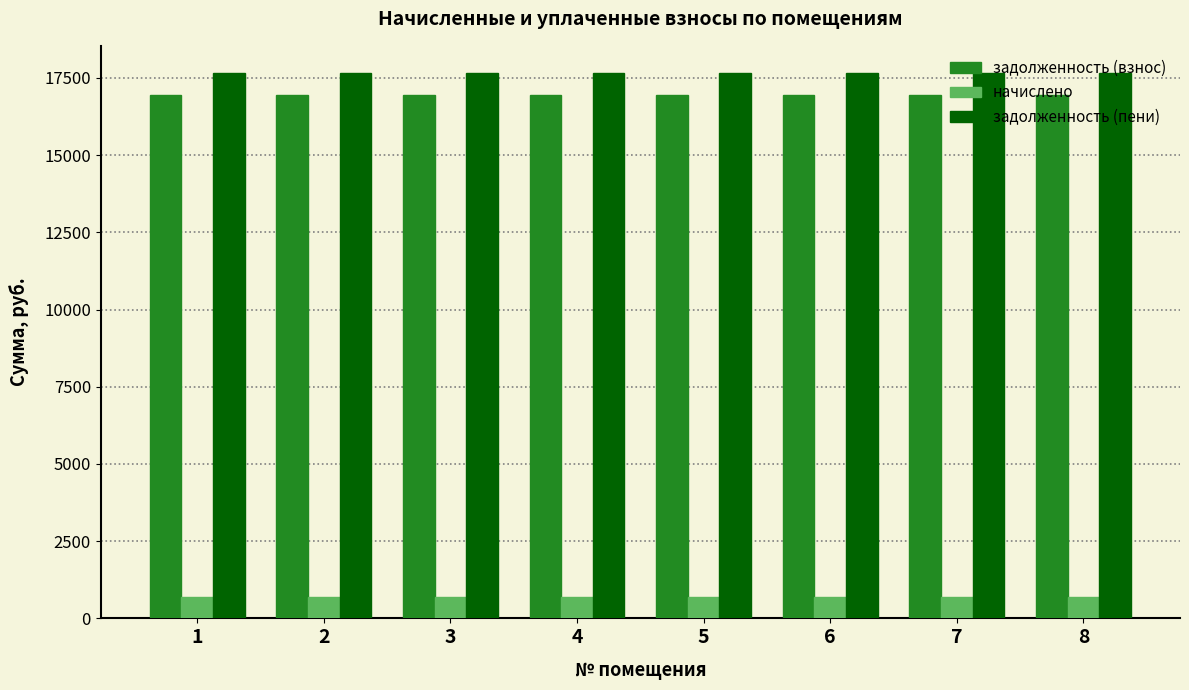

How many bars are there in total?

24